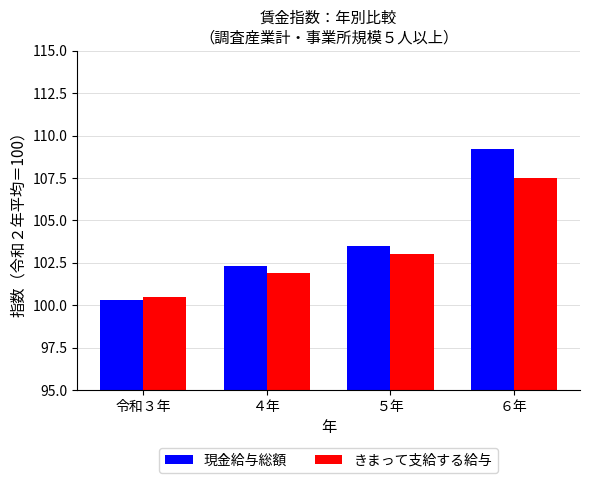

How many bars are there in each group?

2